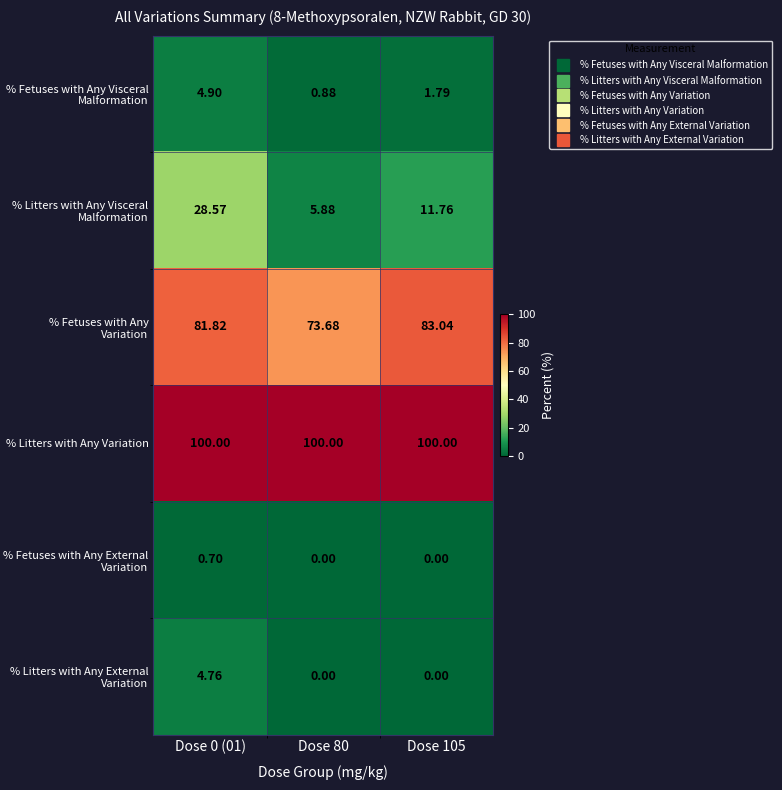

At how many categories does at least one series exceed 22?

3